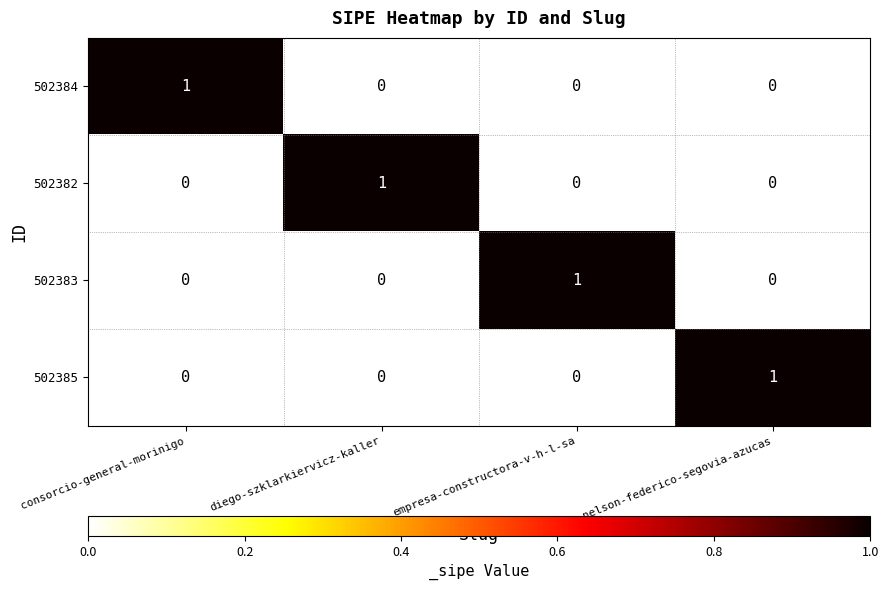

The value of 502385 at consorcio-general-morinigo is -1. True or false?

False